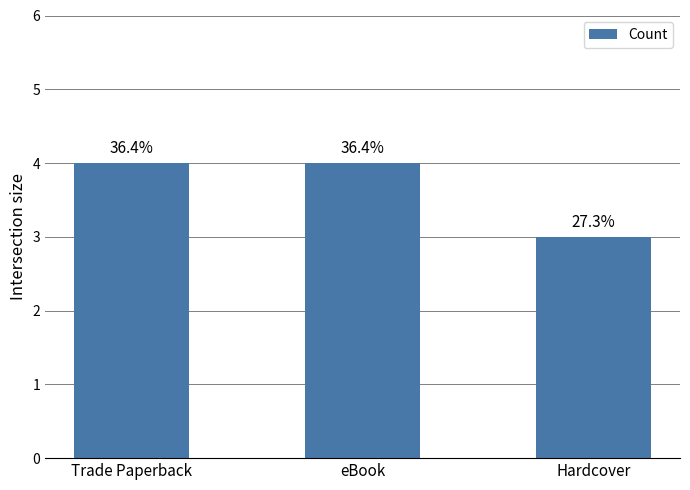

What position from the right is Trade Paperback?

3